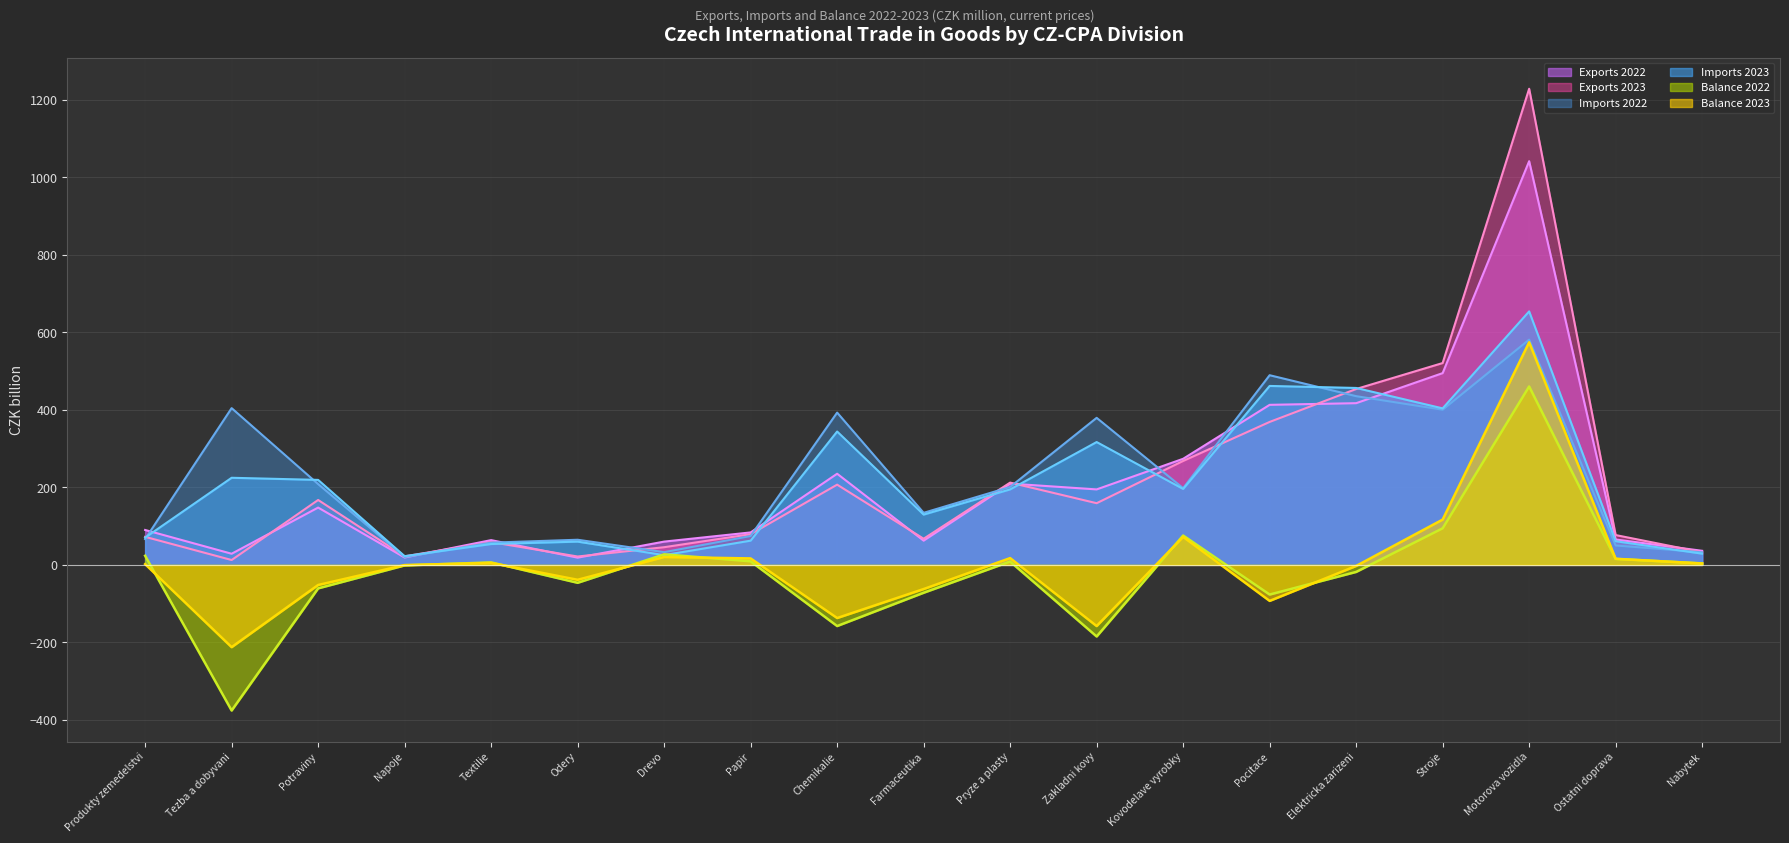

List the series in order of their peak value, highest first.

exports_2023, exports_2022, imports_2023, imports_2022, balance_2023, balance_2022